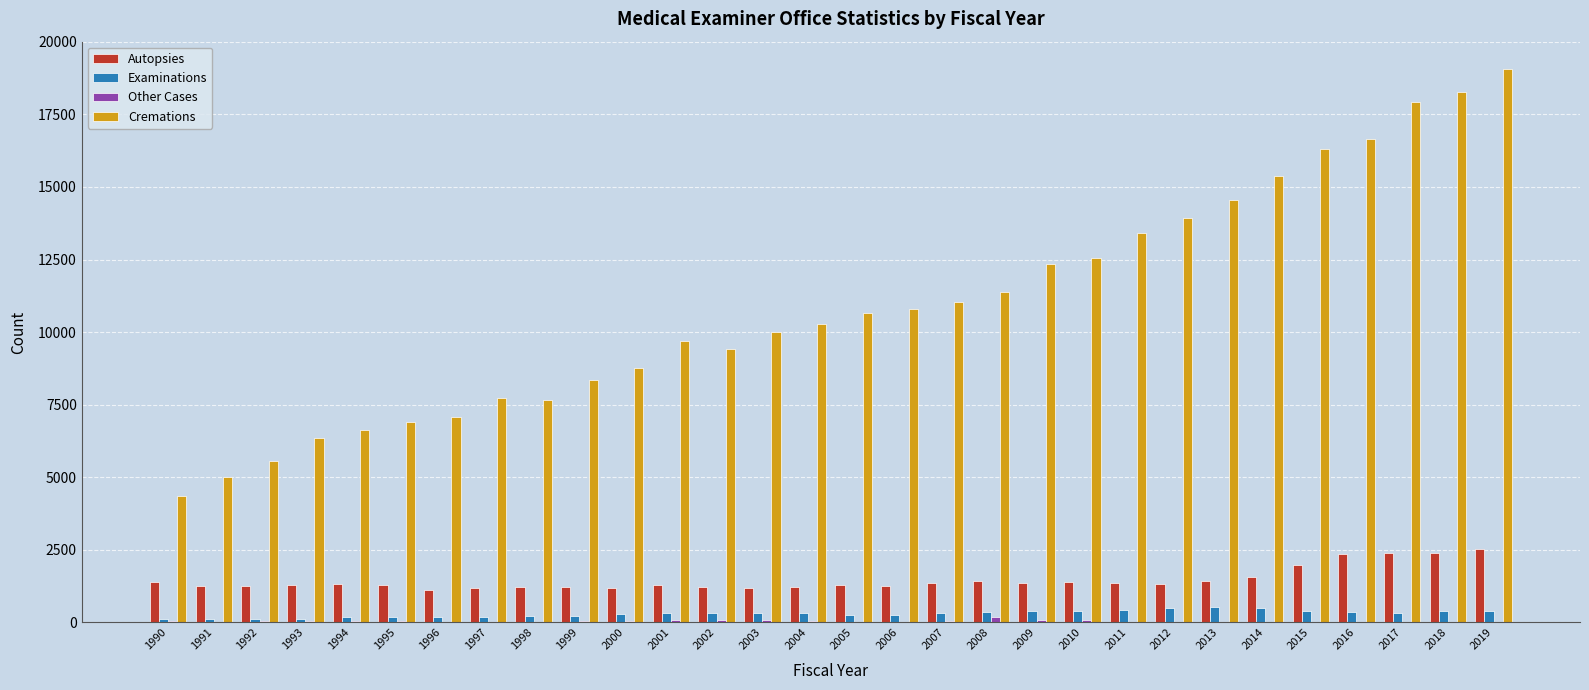

How many groups of bars are there?

30